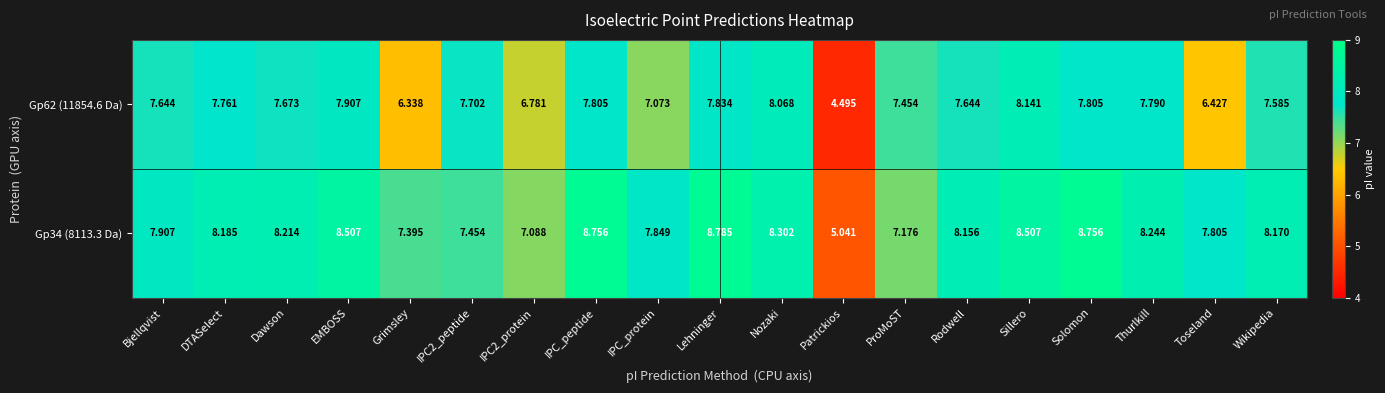

At which label is Gp62 (11854.6 Da) closest to 6?

Grimsley